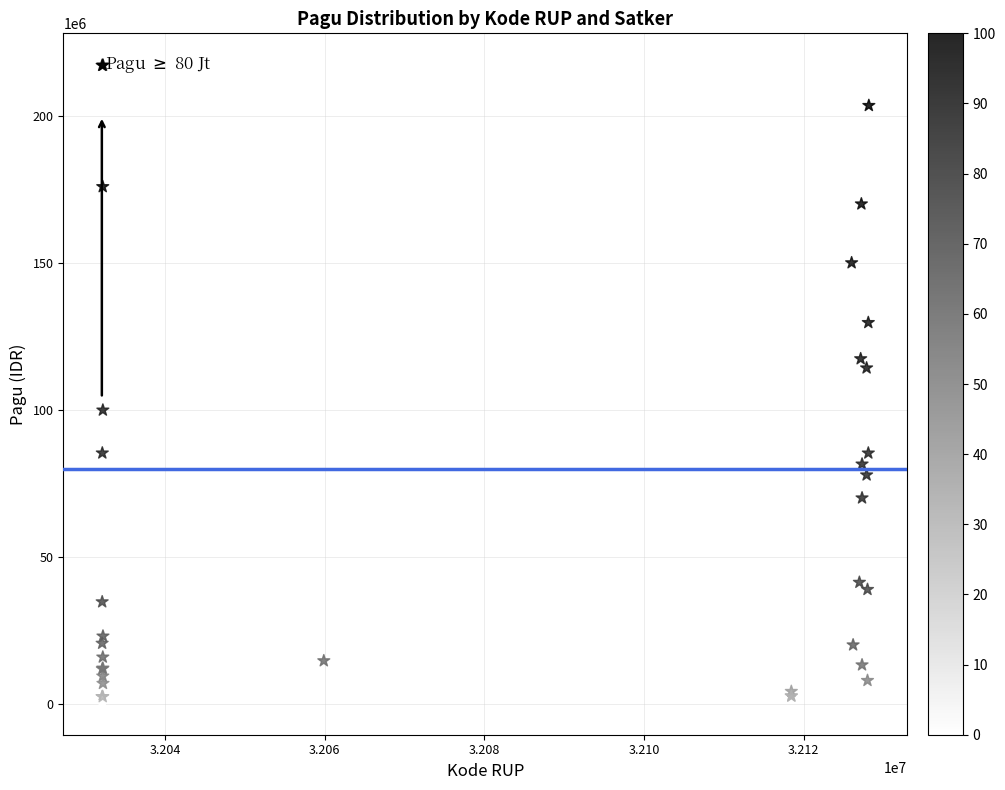

What Y value in the scatter plot is closest to 108830000?

114296000